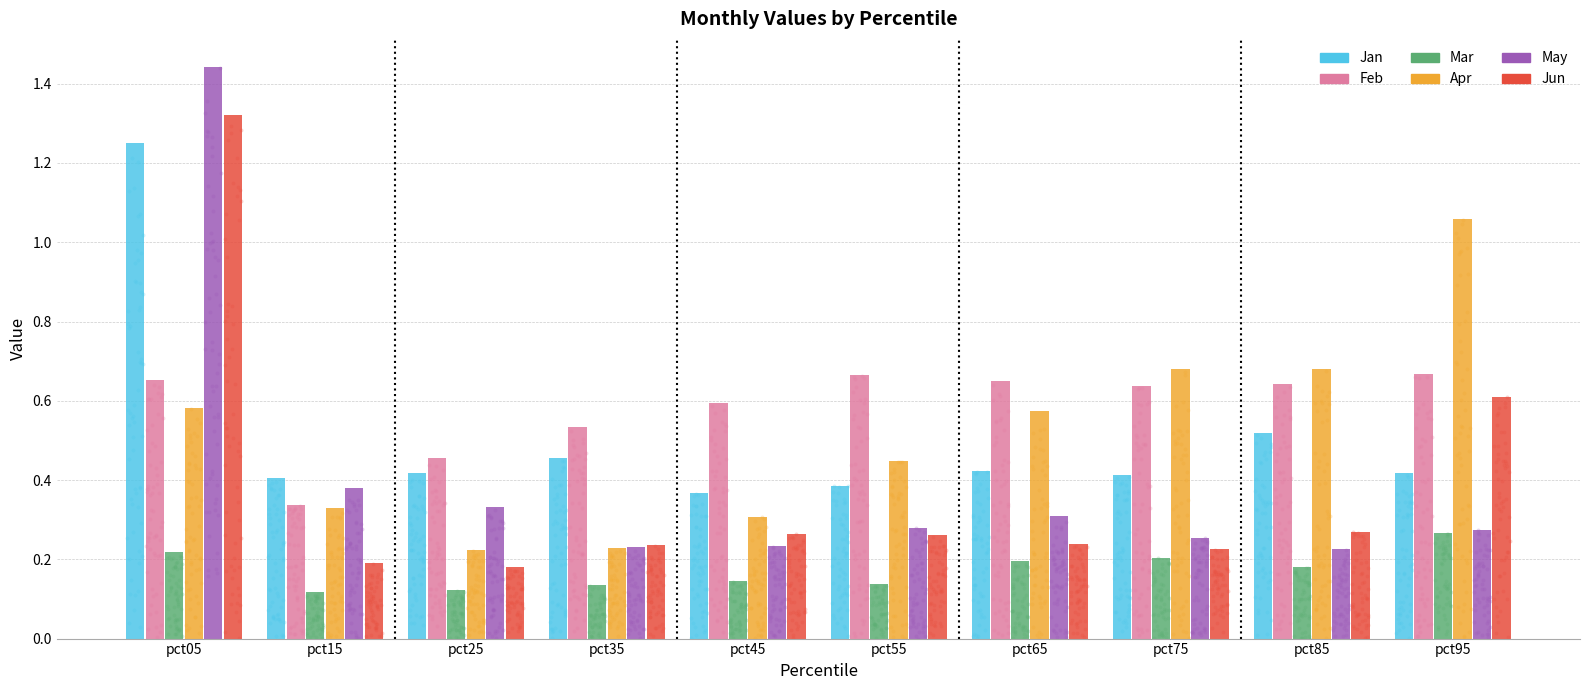

What is the total value across all series at pct25?

1.7